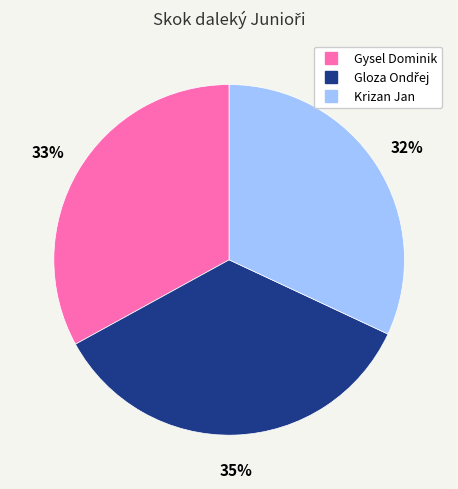

To the nearest percent, what is the average slice percentage?

33%